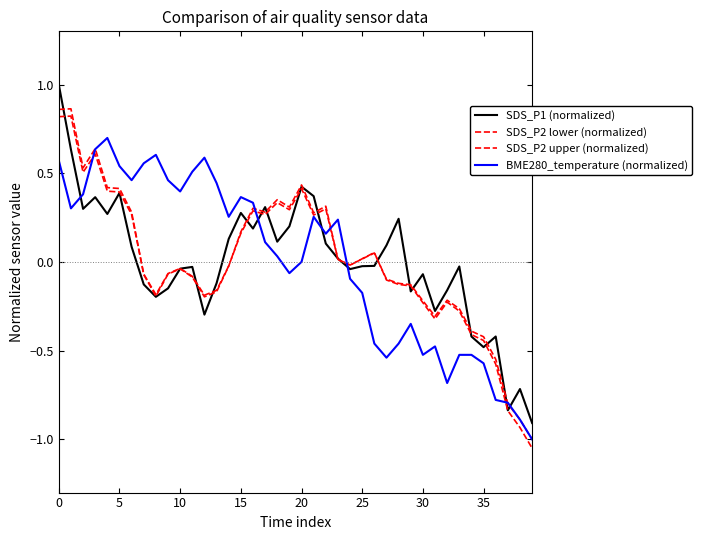

Reading left to right, extract all data points from this chart.

SDS_P1 (normalized): 1.0	0.6	0.3	0.4	0.3	0.4	0.1	-0.1	-0.2	-0.1	-0.0	-0.0	-0.3	-0.1	0.1	0.3	0.2	0.3	0.1	0.2	0.4	0.4	0.1	0.0	-0.0	-0.0	-0.0	0.1	0.2	-0.2	-0.1	-0.3	-0.2	-0.0	-0.4	-0.5	-0.4	-0.8	-0.7	-0.9
SDS_P2 lower (normalized): 0.8	0.8	0.5	0.6	0.4	0.4	0.3	-0.1	-0.2	-0.1	-0.0	-0.1	-0.2	-0.2	-0.0	0.2	0.3	0.3	0.3	0.3	0.4	0.3	0.3	0.0	-0.0	0.0	0.1	-0.1	-0.1	-0.1	-0.2	-0.3	-0.2	-0.3	-0.4	-0.4	-0.5	-0.8	-0.9	-1.0
SDS_P2 upper (normalized): 0.9	0.9	0.5	0.6	0.4	0.4	0.3	-0.1	-0.2	-0.1	-0.0	-0.1	-0.2	-0.2	-0.0	0.2	0.3	0.3	0.4	0.3	0.4	0.3	0.3	0.0	-0.0	0.0	0.1	-0.1	-0.1	-0.1	-0.2	-0.3	-0.2	-0.3	-0.4	-0.4	-0.6	-0.8	-0.9	-1.1
BME280_temperature (normalized): 0.6	0.3	0.4	0.6	0.7	0.5	0.5	0.6	0.6	0.5	0.4	0.5	0.6	0.4	0.3	0.4	0.3	0.1	0.0	-0.1	0.0	0.3	0.2	0.2	-0.1	-0.2	-0.5	-0.5	-0.5	-0.3	-0.5	-0.5	-0.7	-0.5	-0.5	-0.6	-0.8	-0.8	-0.9	-1.0